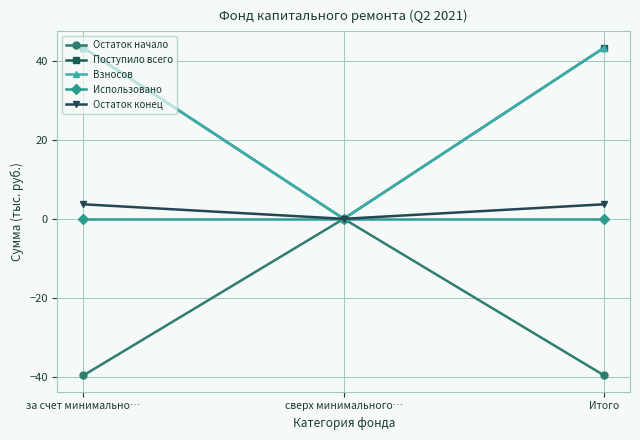

Is this an area chart (filled region under the line)?

No